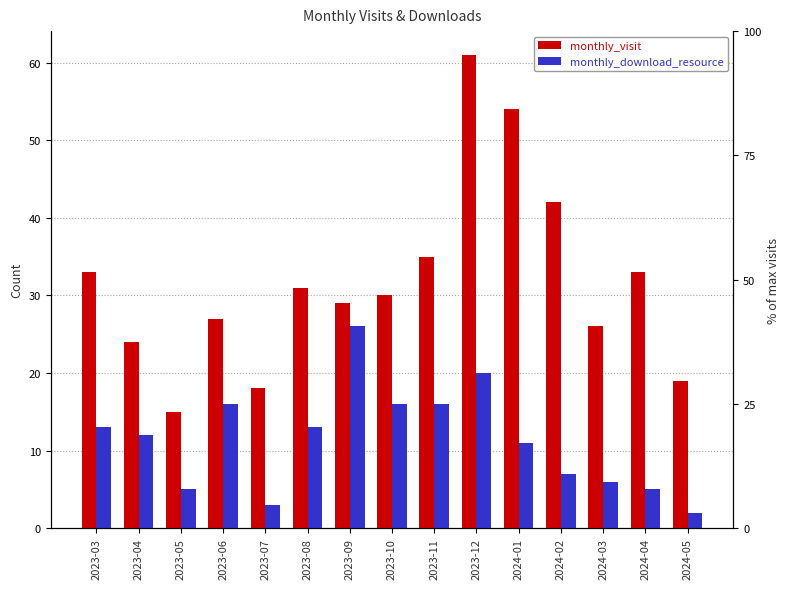

What is the difference between the second highest and second lowest values in the monthly_visit series?

36